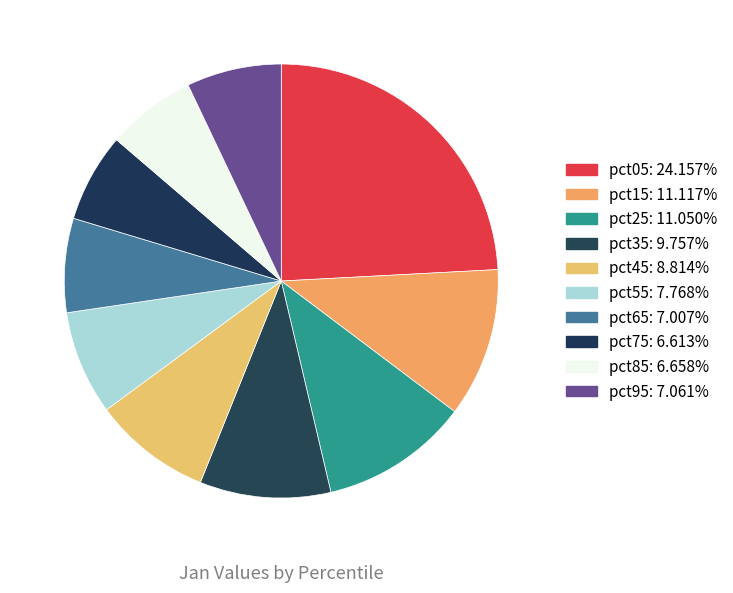

What is the ratio of the value at pct85 to the value at pct15?

0.6